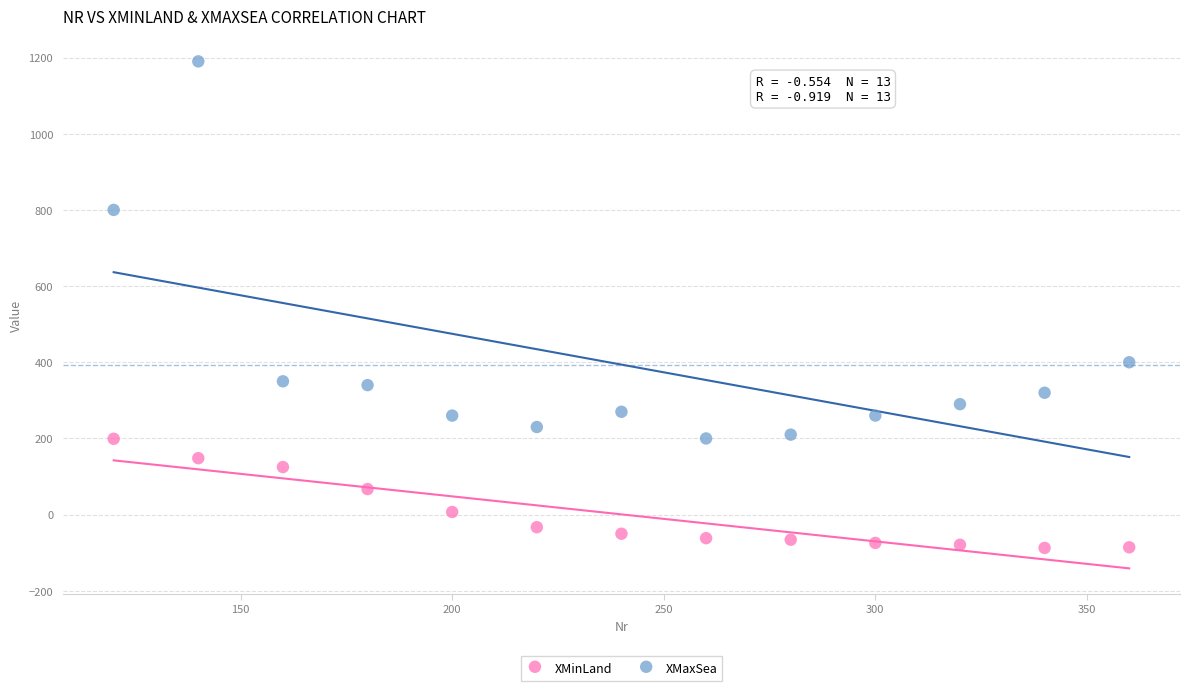

Which series contains the highest Y value?

XMaxSea